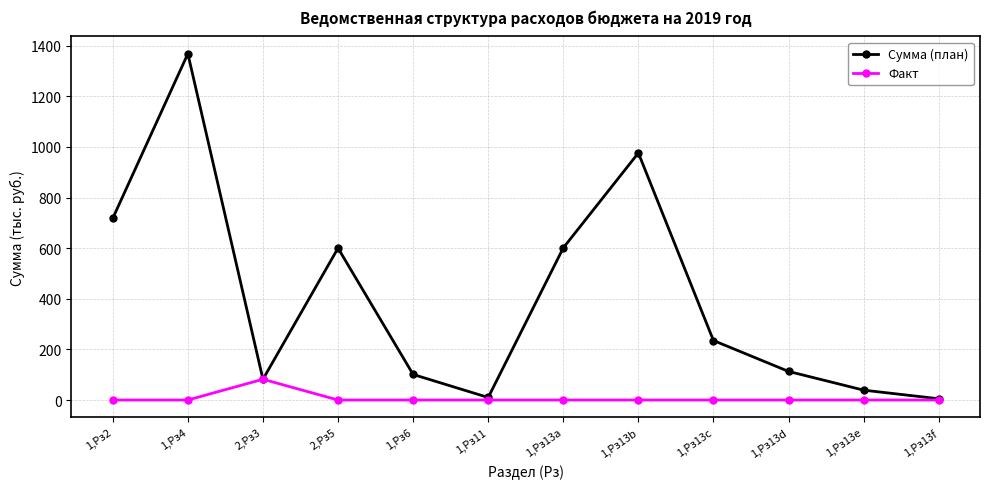

Rank the series by their maximum value, from highest to lowest.

Сумма (план), Факт